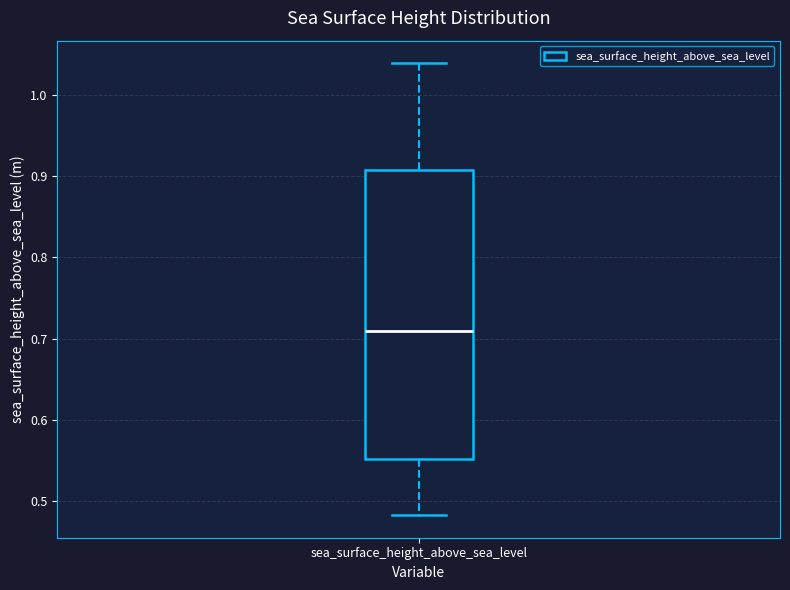

Read this box plot against the y-axis: the position of the median line, the range covered by the box, and the ends of both whiskers. The values are not printed on the chart, so give them approximately, as read against the axis.

median 0.71, box 0.55 to 0.91, whiskers 0.48 to 1.04